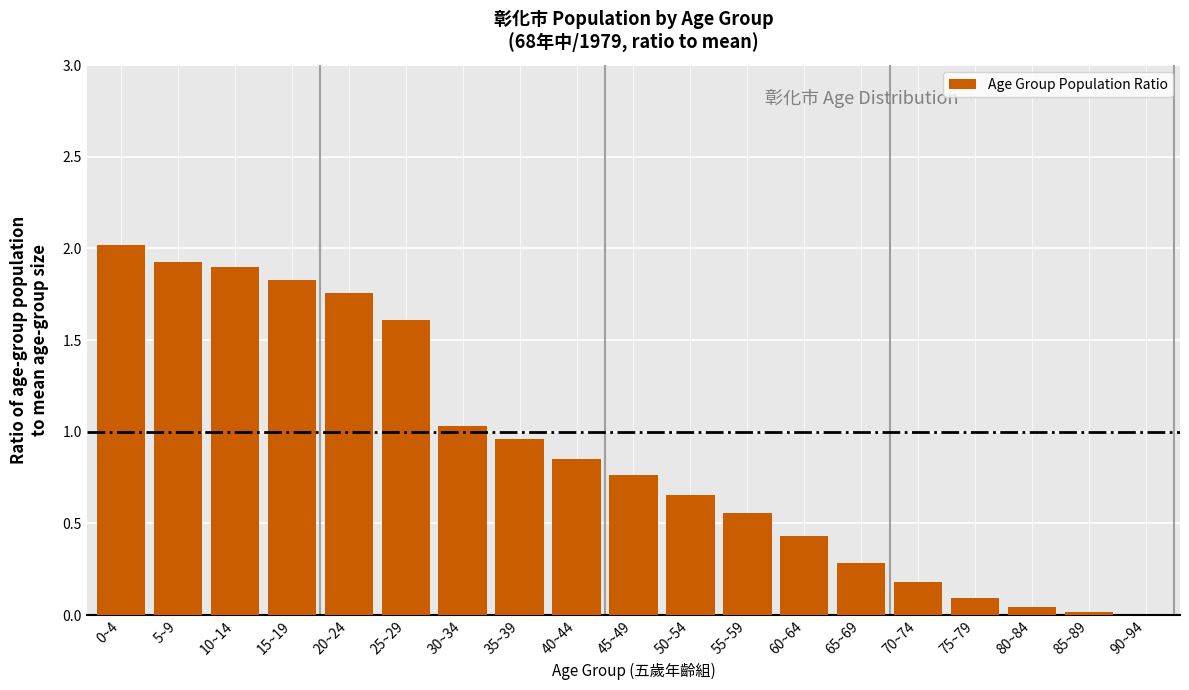

The value at 55~59 is 0.4. True or false?

False